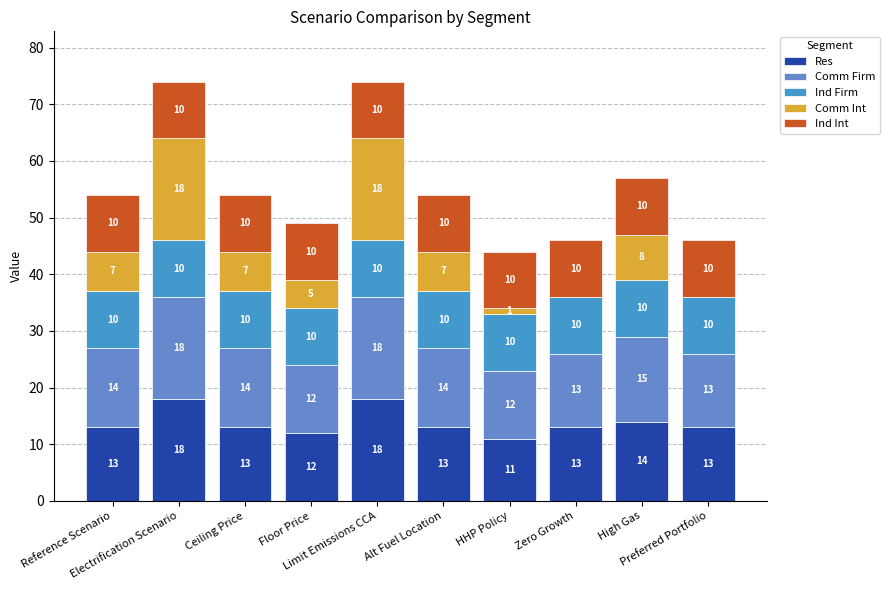

What value does the Comm Firm series have at Limit Emissions CCA?

18